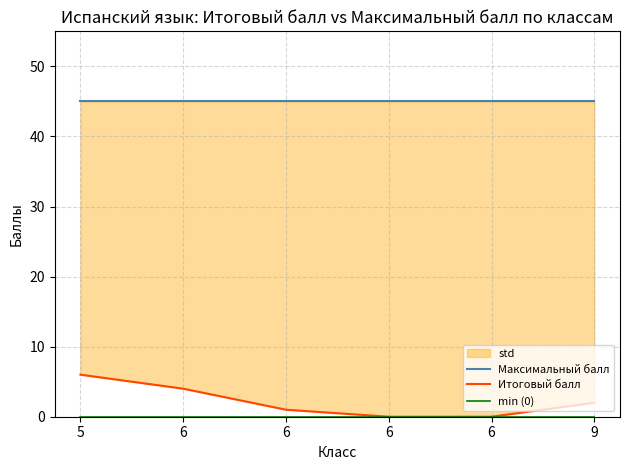

Is the value of Максимальный балл at 6 greater than the value of min (0) at 6?

Yes